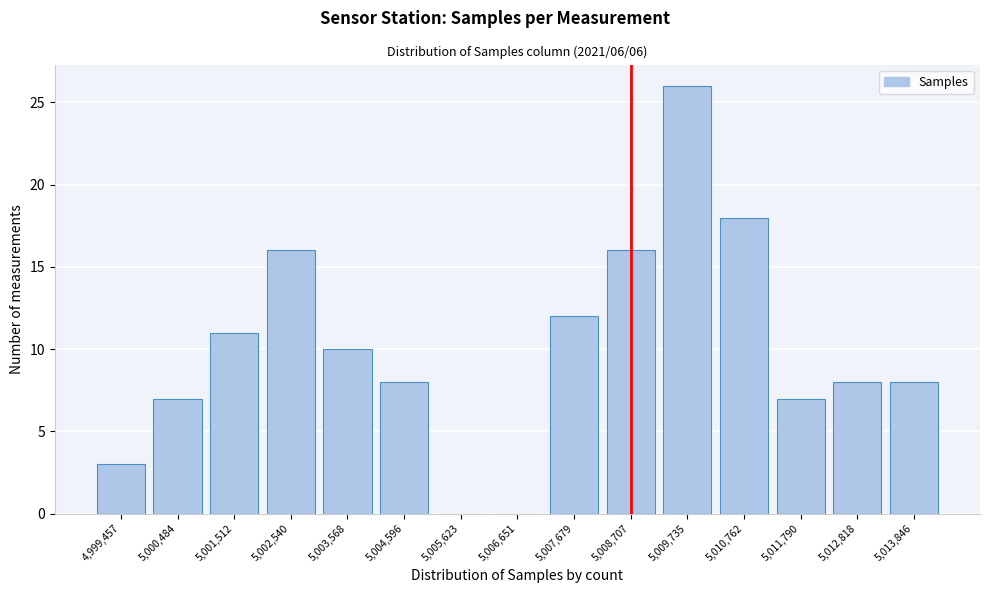

Reading left to right, list all the values displayed in this chart.

4,999,457=3	5,000,484=7	5,001,512=11	5,002,540=16	5,003,568=10	5,004,596=8	5,005,623=0	5,006,651=0	5,007,679=12	5,008,707=16	5,009,735=26	5,010,762=18	5,011,790=7	5,012,818=8	5,013,846=8